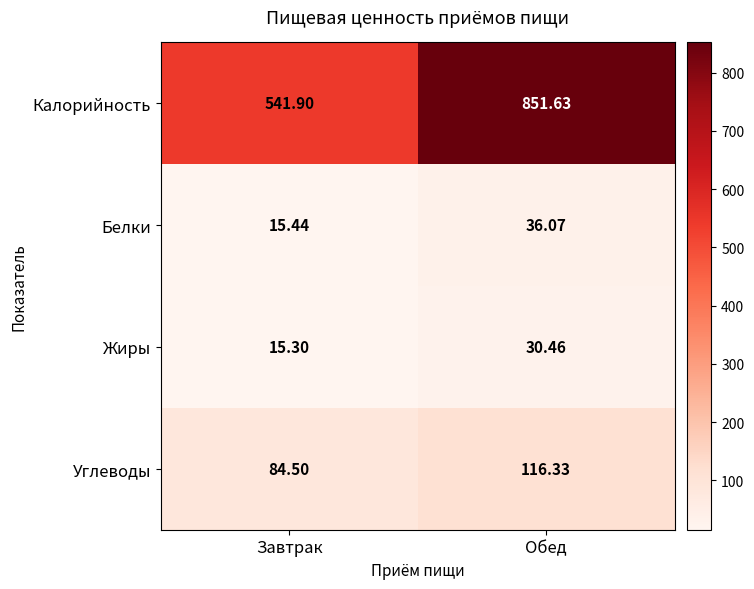

At which label does Белки first exceed 36?

Обед